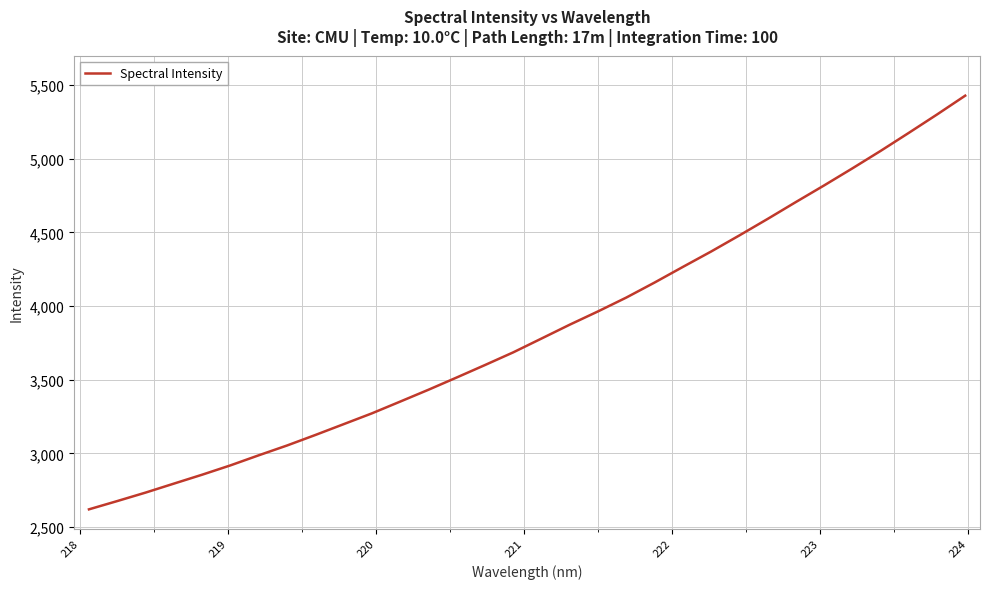

What is the maximum value shown in the chart?

5428.4